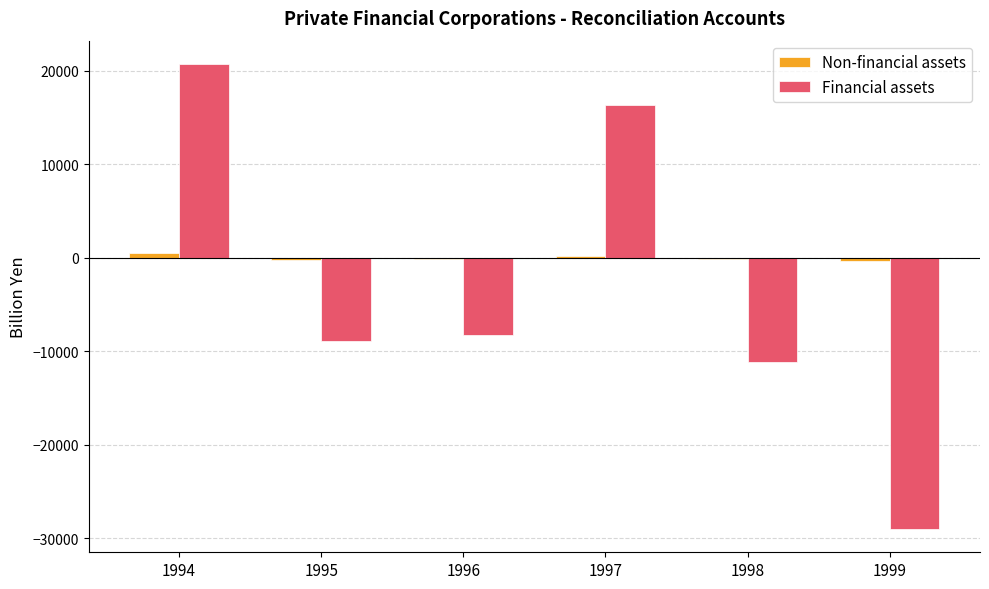

What is the maximum value shown in the chart?

20733.7